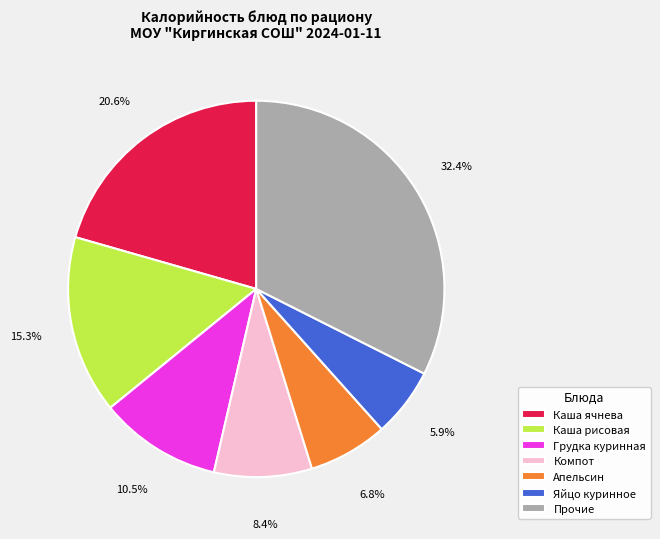

Which has a higher value, Прочие or Каша рисовая?

Прочие